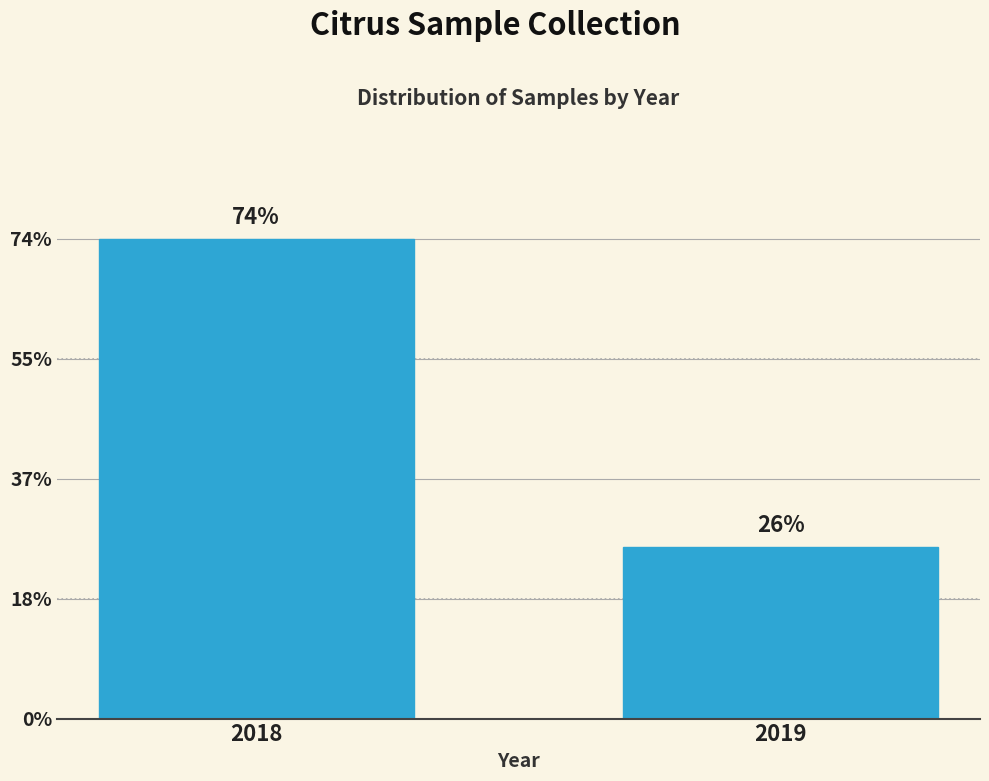

Are the bars horizontal?

No